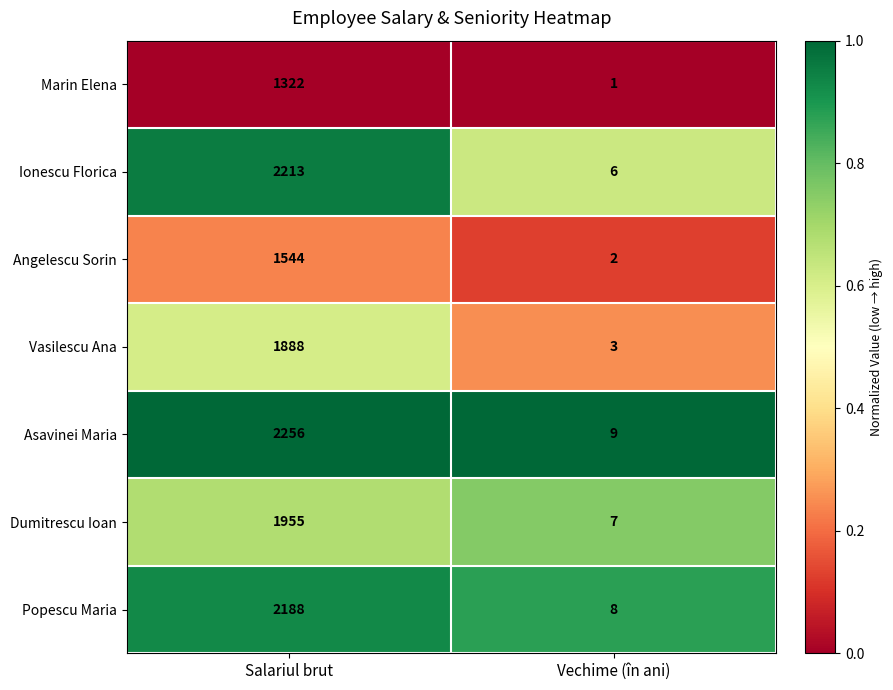

True or false: Ionescu Florica has a value of 6 at Vechime (în ani).

True